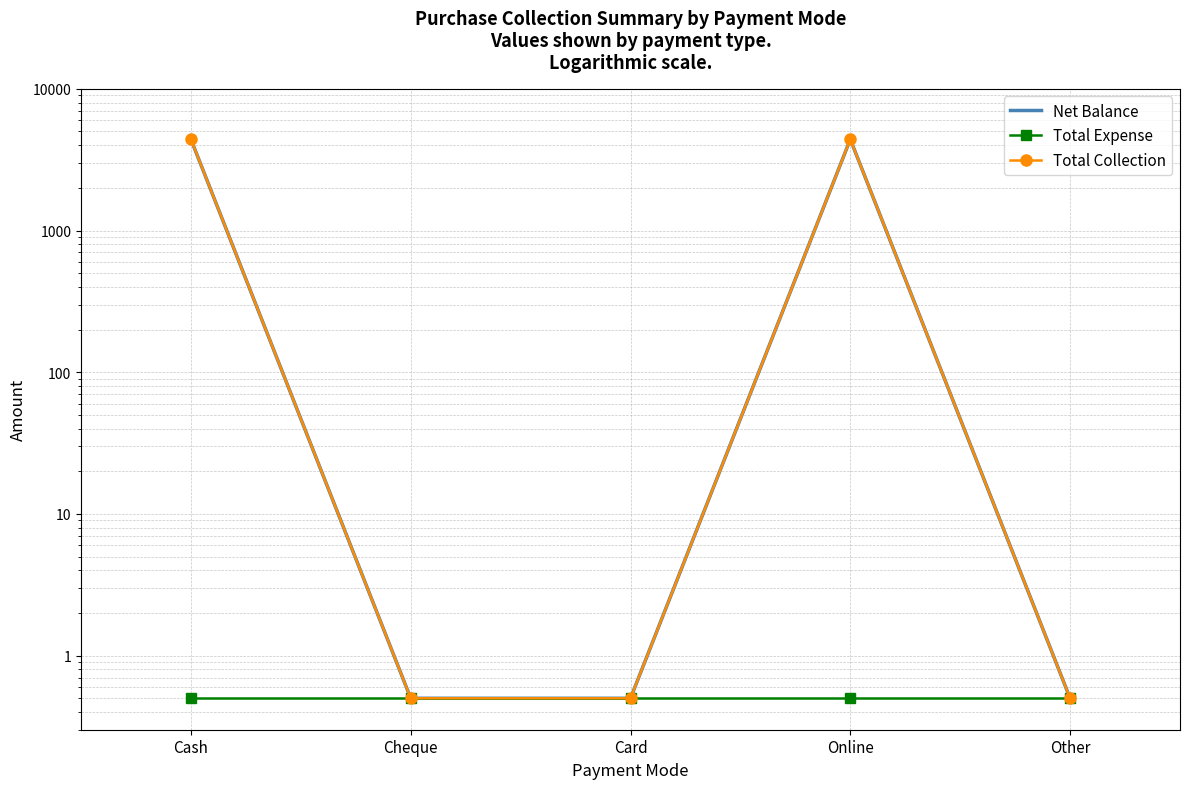

At Card, list the series in order from largest to smallest.

Net Balance, Total Expense, Total Collection